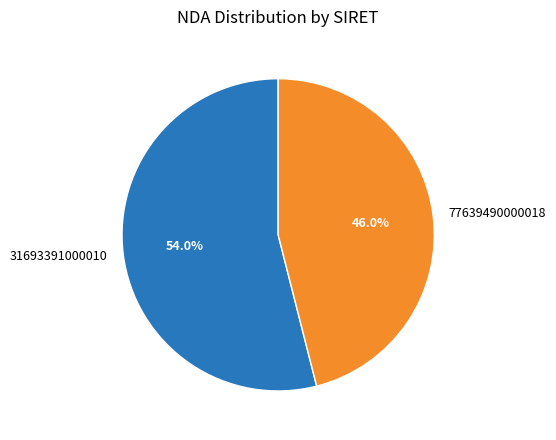

Which slice is the largest?

31693391000010